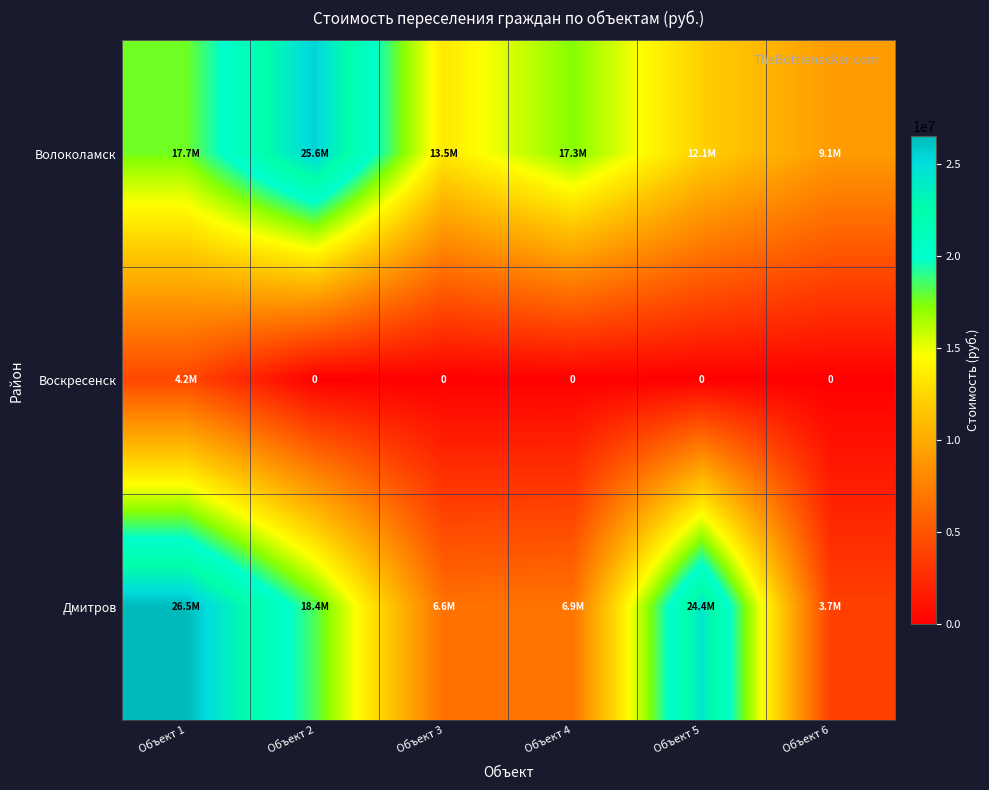

What is the greatest value displayed?

26503226.2